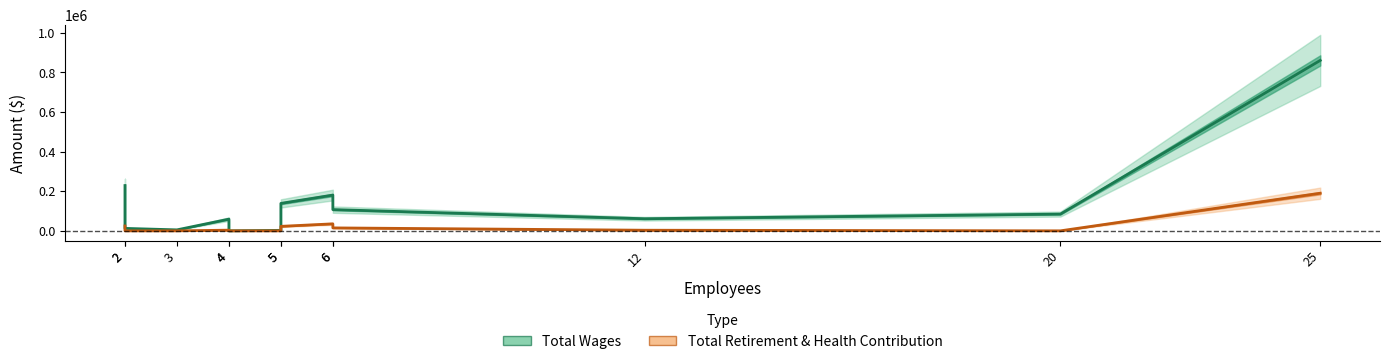

List the series in order of their peak value, lowest first.

Total Retirement & Health Contribution, Total Wages